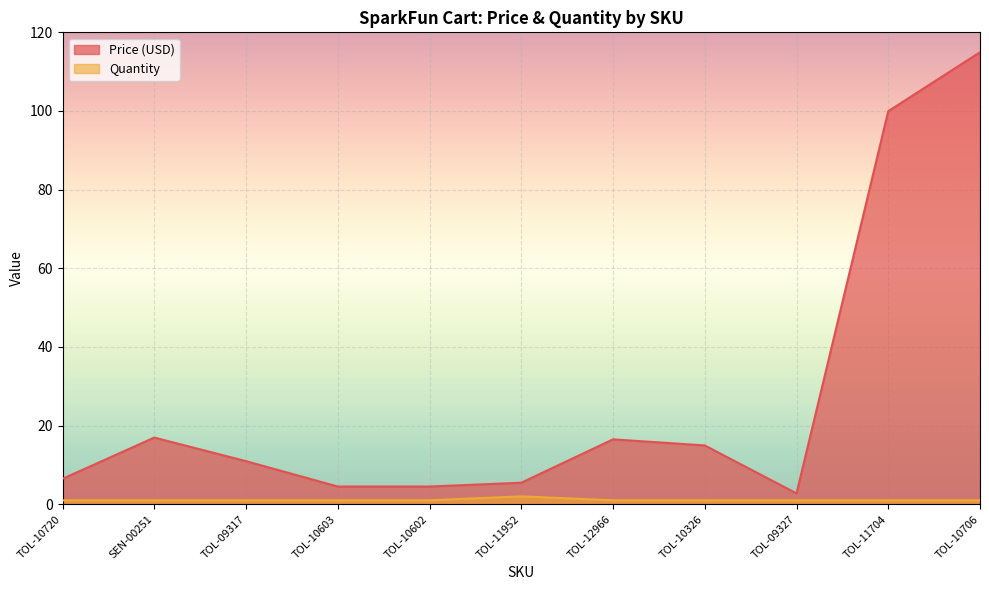

The value of Price (USD) at TOL-12966 is 11.0. True or false?

False